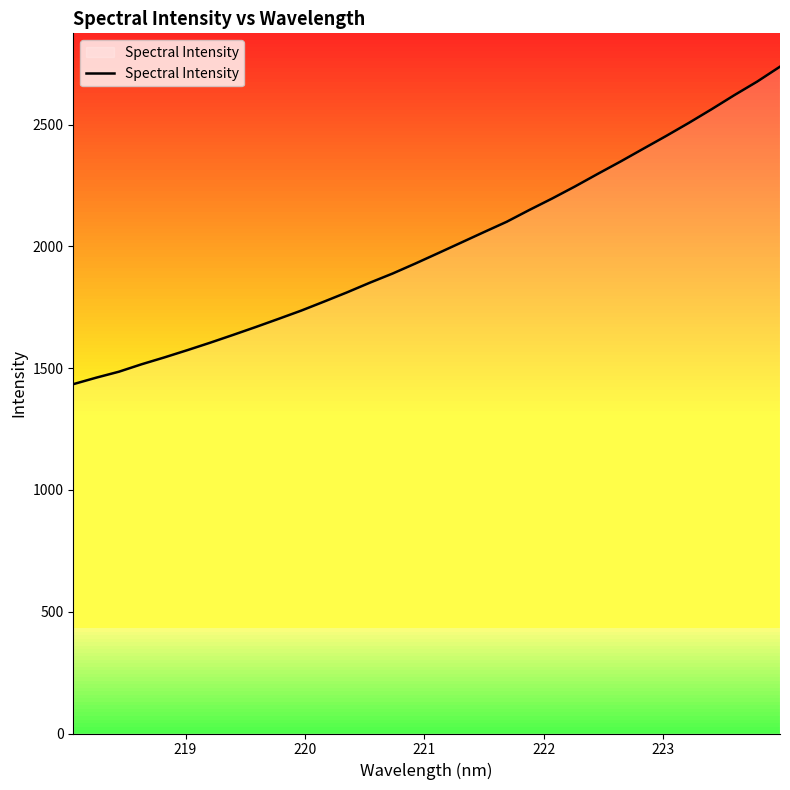

What is the smallest value displayed?

1434.6